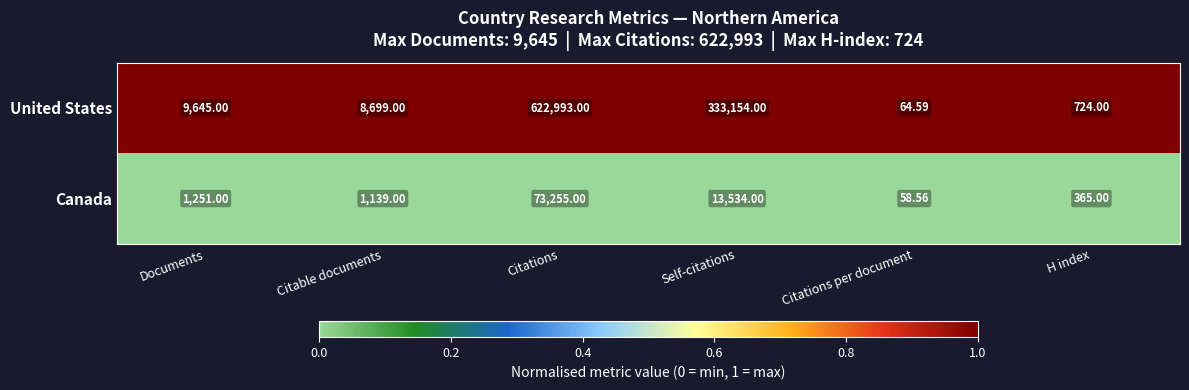

Where is Canada nearest to the value 36656?

Self-citations